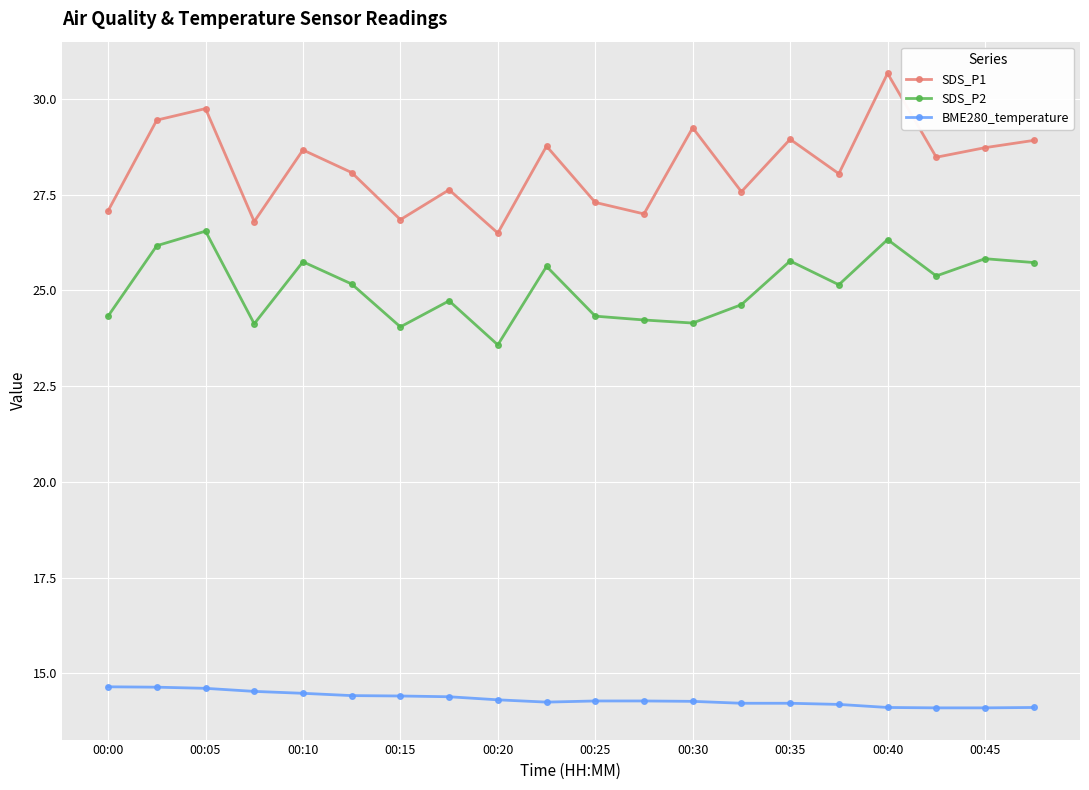

List the series in order of their overall mean, lowest first.

BME280_temperature, SDS_P2, SDS_P1